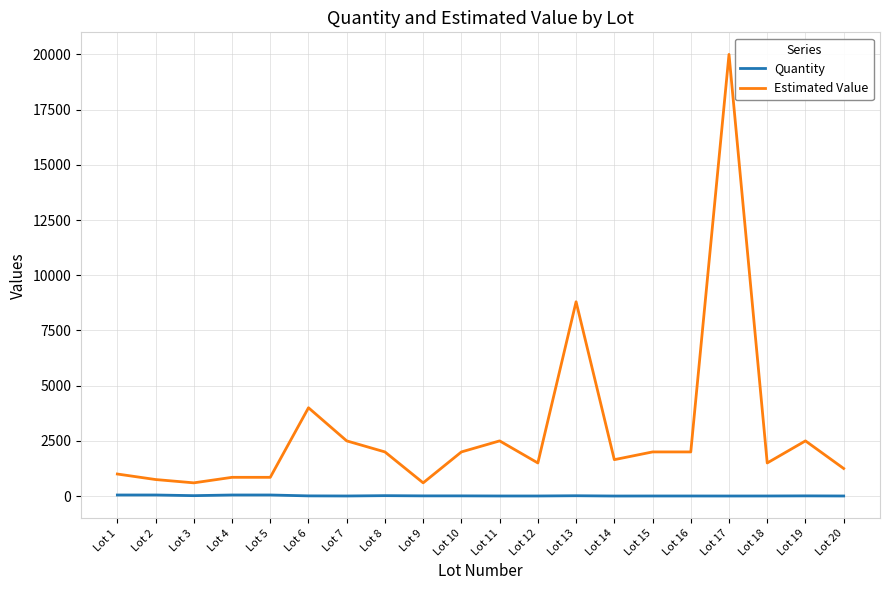

At how many categories does at least one series exceed 9152?

1